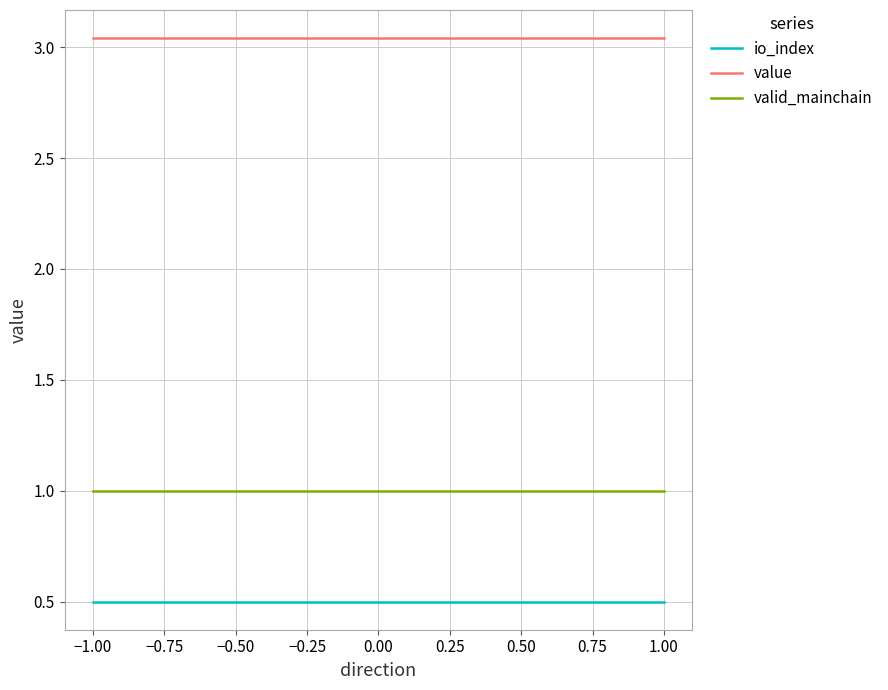

Which series has the largest range (max minus min)?

io_index